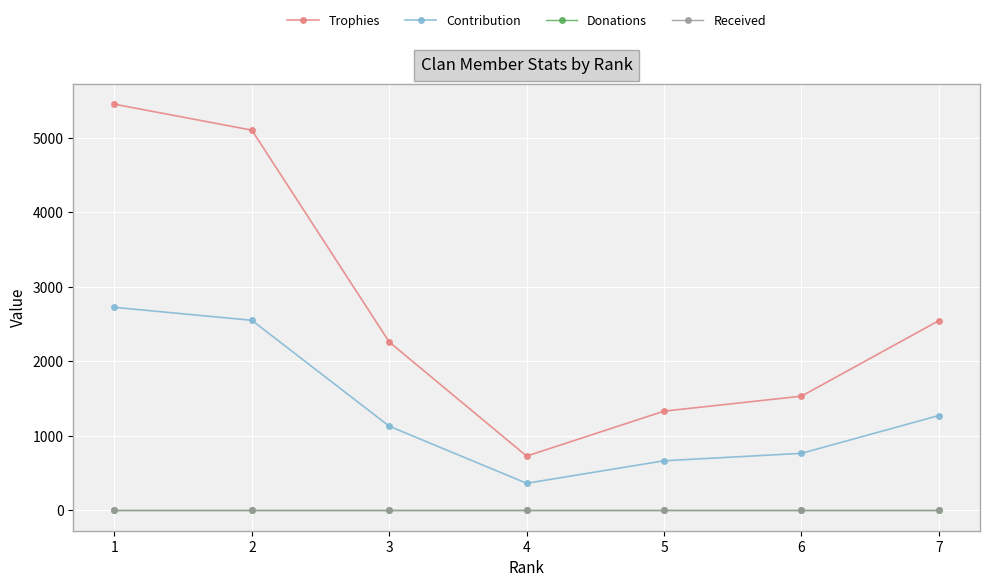

Which category has the highest value in the Donations series?

1